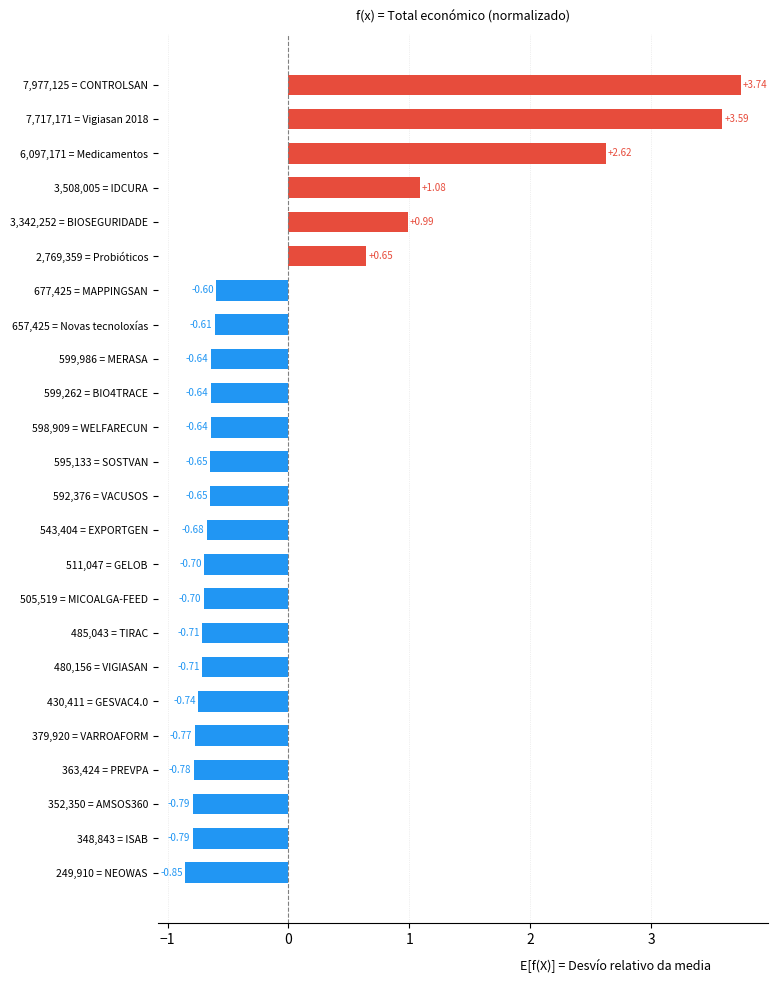

What is the change in value from 3,508,005 = IDCURA to 7,977,125 = CONTROLSAN?

+2.7